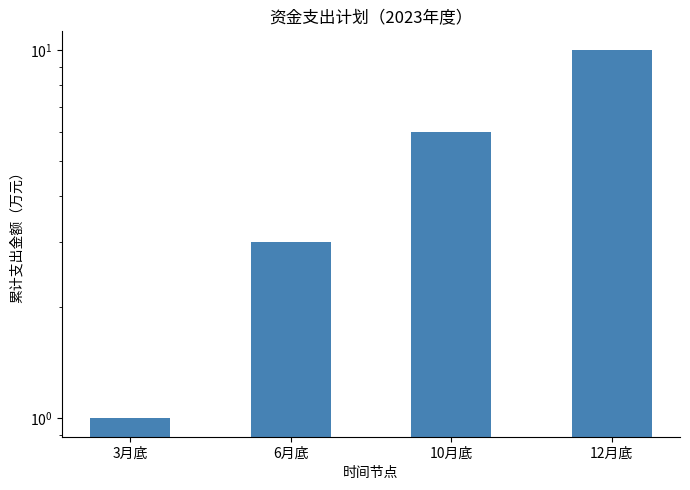

What is the ratio of the value at 12月底 to the value at 10月底?

1.7